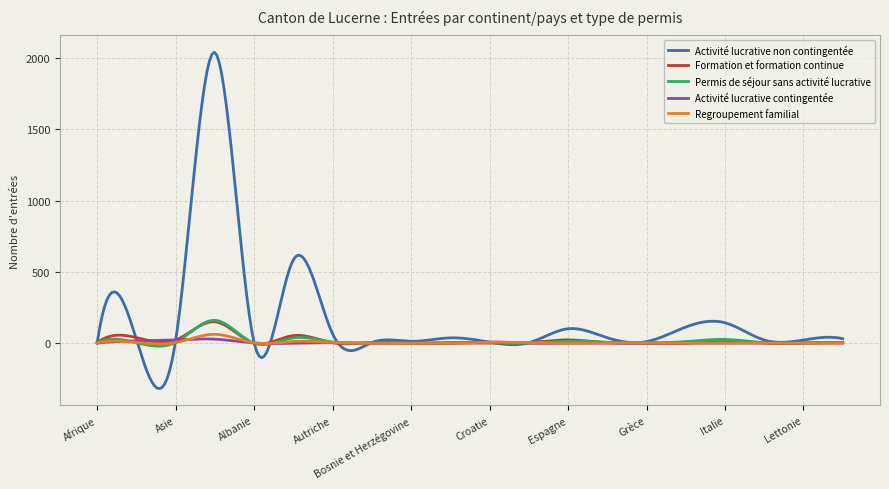

Which series has the largest range (max minus min)?

Activité lucrative non contingentée